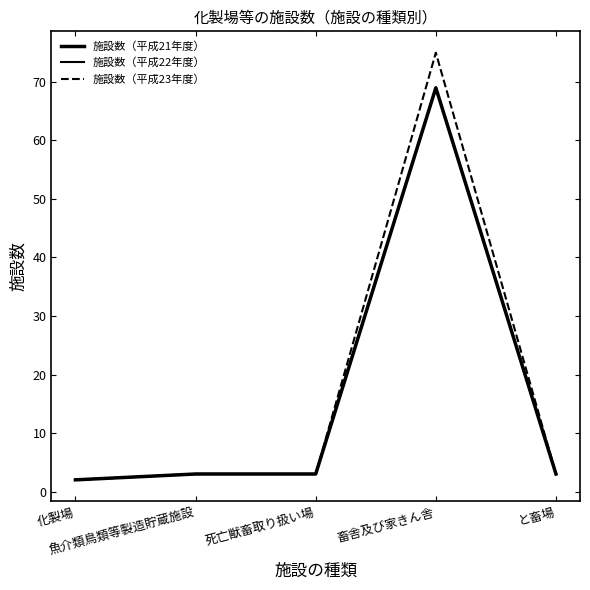

What is the maximum value shown in the chart?

75